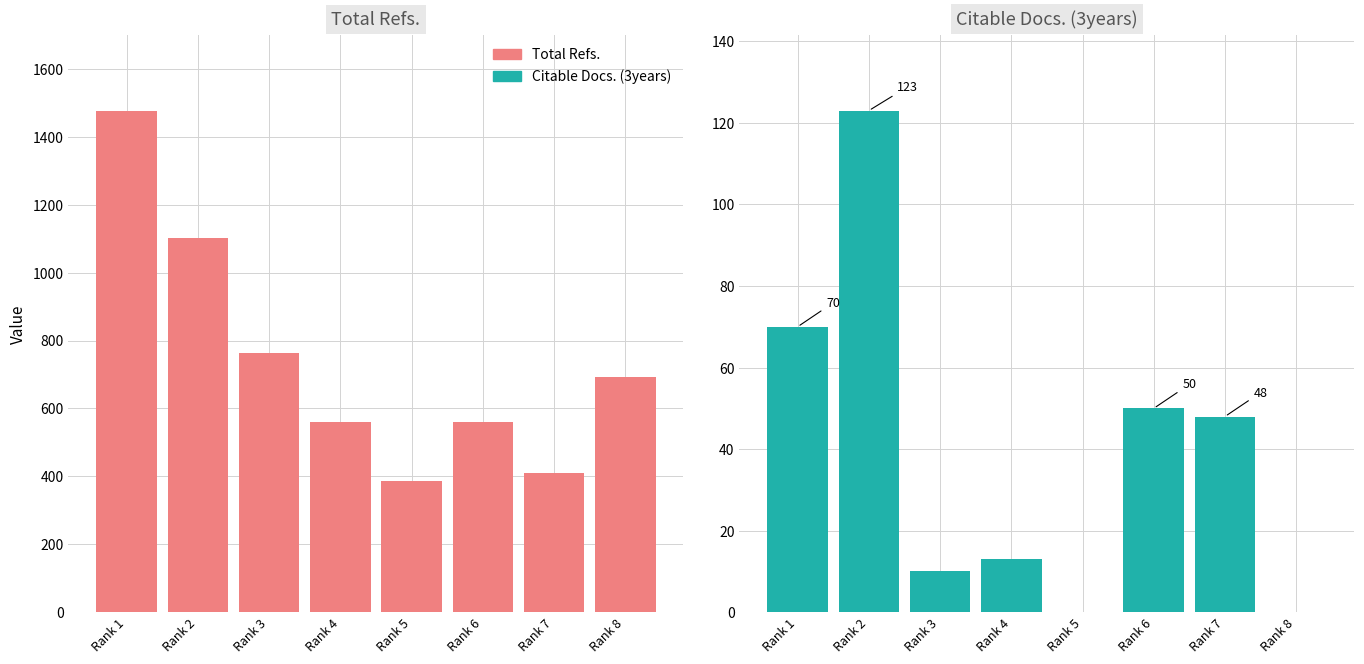

Does the chart contain stacked bars?

No